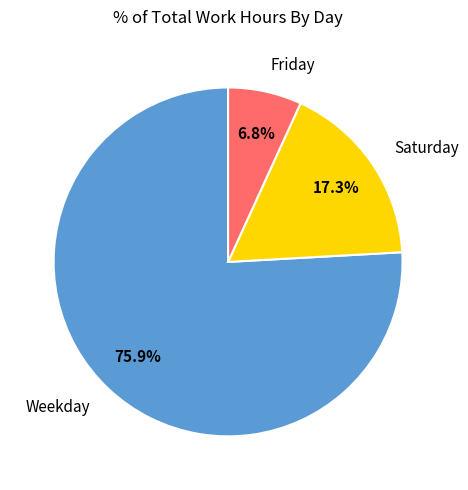

Between Weekday and Friday, which is larger?

Weekday